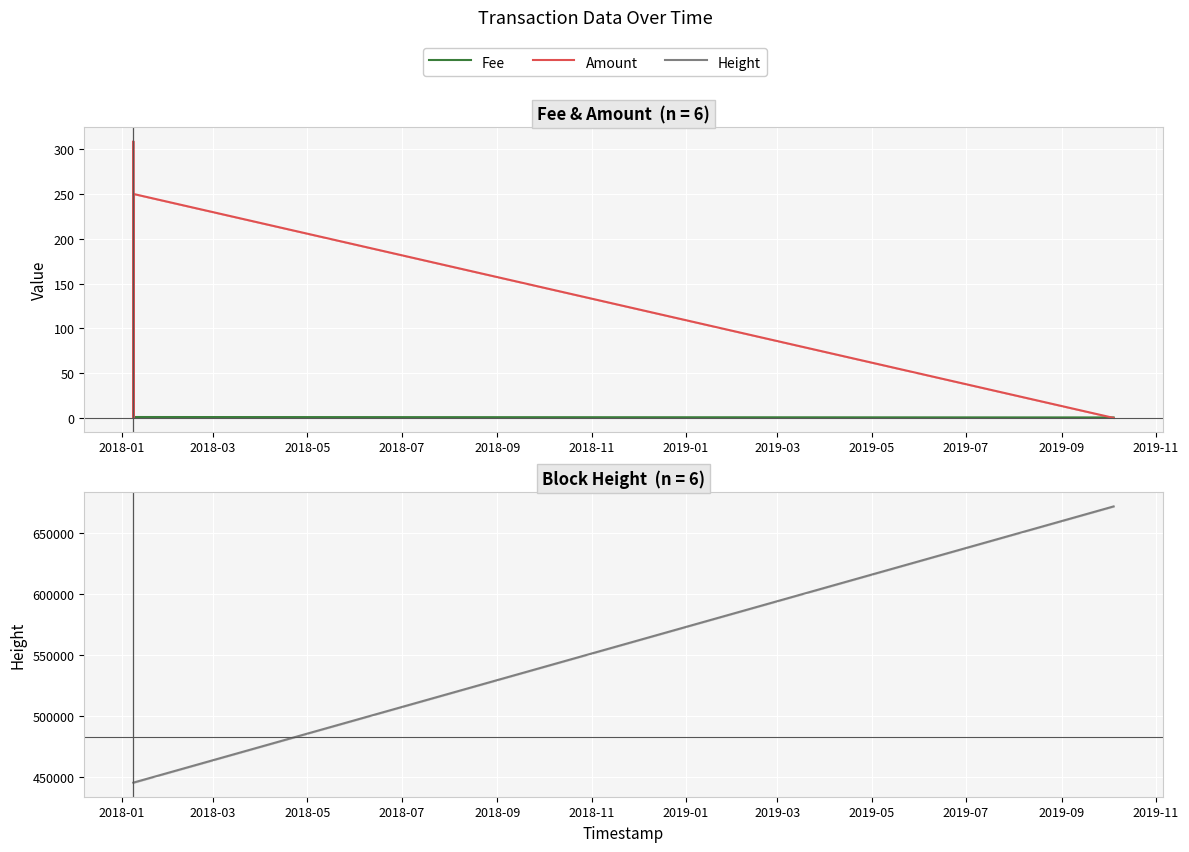

Which series has the largest total across all categories?

Height